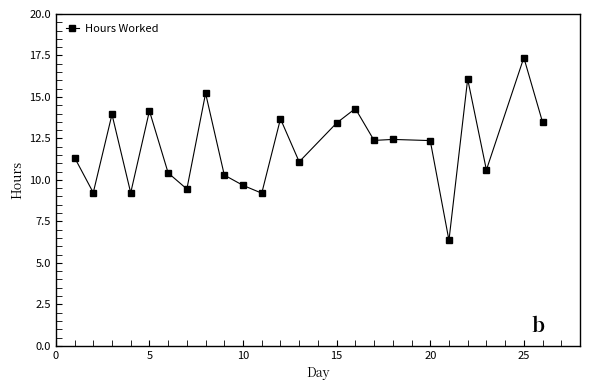

What is the difference between the maximum and minimum values?

11.0